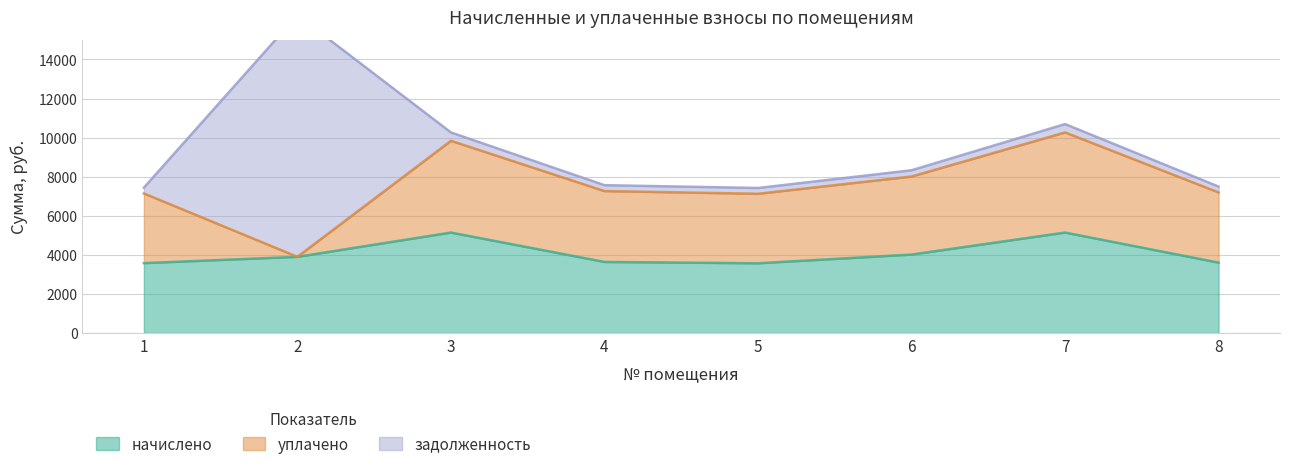

At how many categories does at least one series exceed 11357?

1